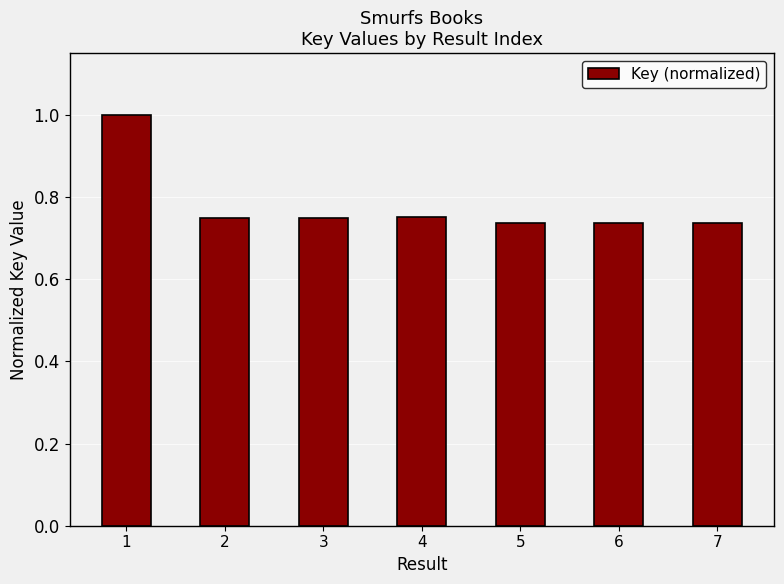

The chart shows a value of 1.0 at 1. True or false?

True